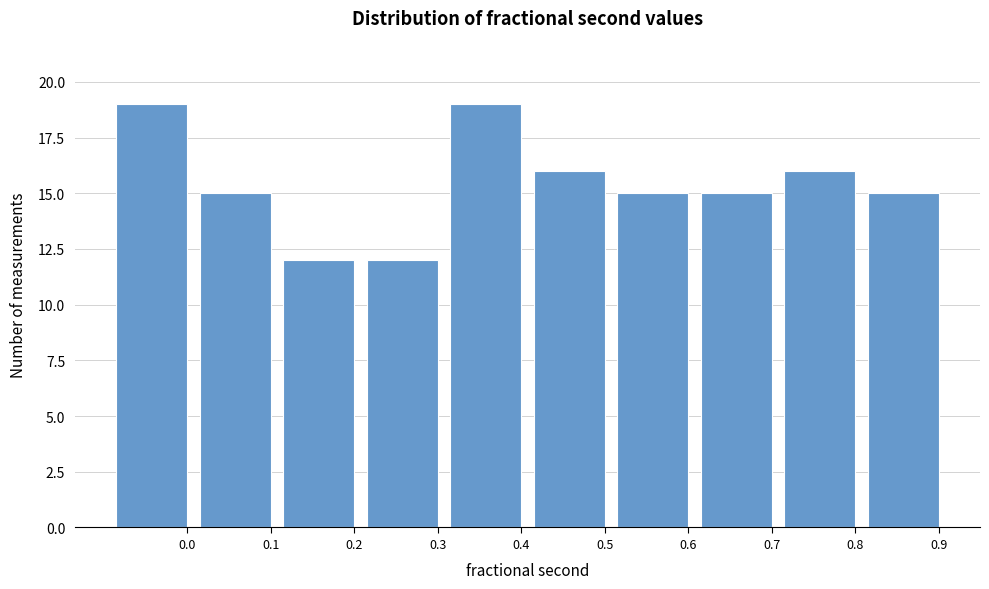

Reading left to right, what are all the values shown in this chart?

19	15	12	12	19	16	15	15	16	15